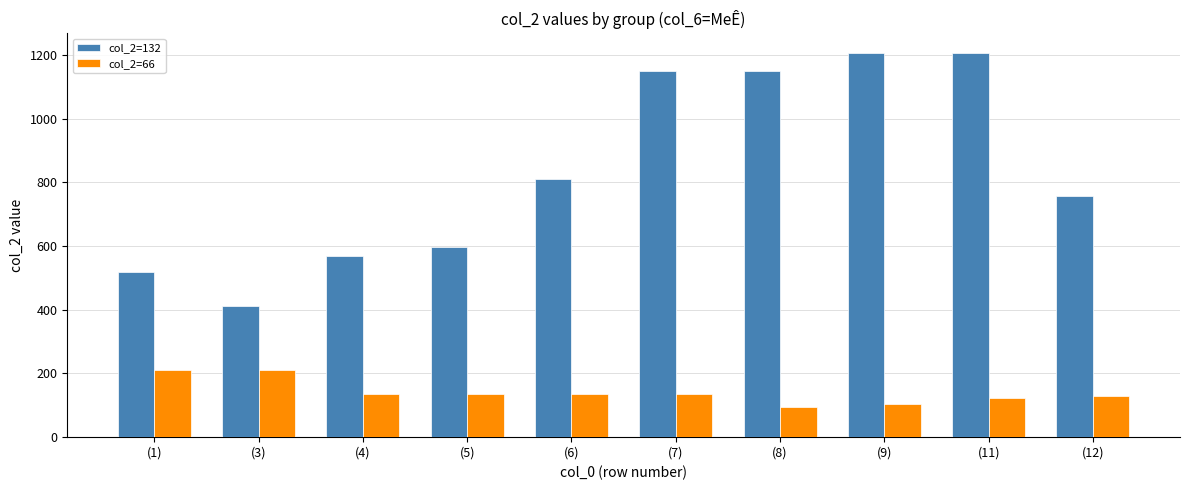

Which series has the widest spread of values?

col_2=132